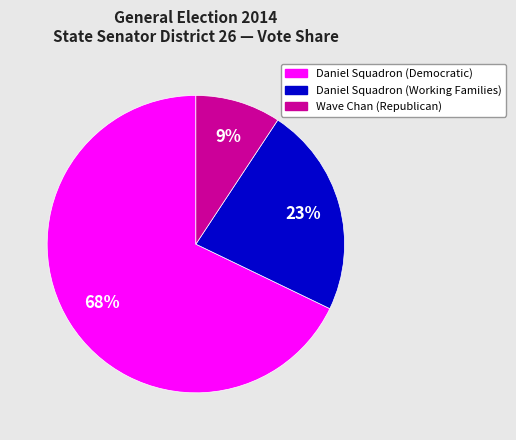

Which slice is the smallest?

Wave Chan (Republican)